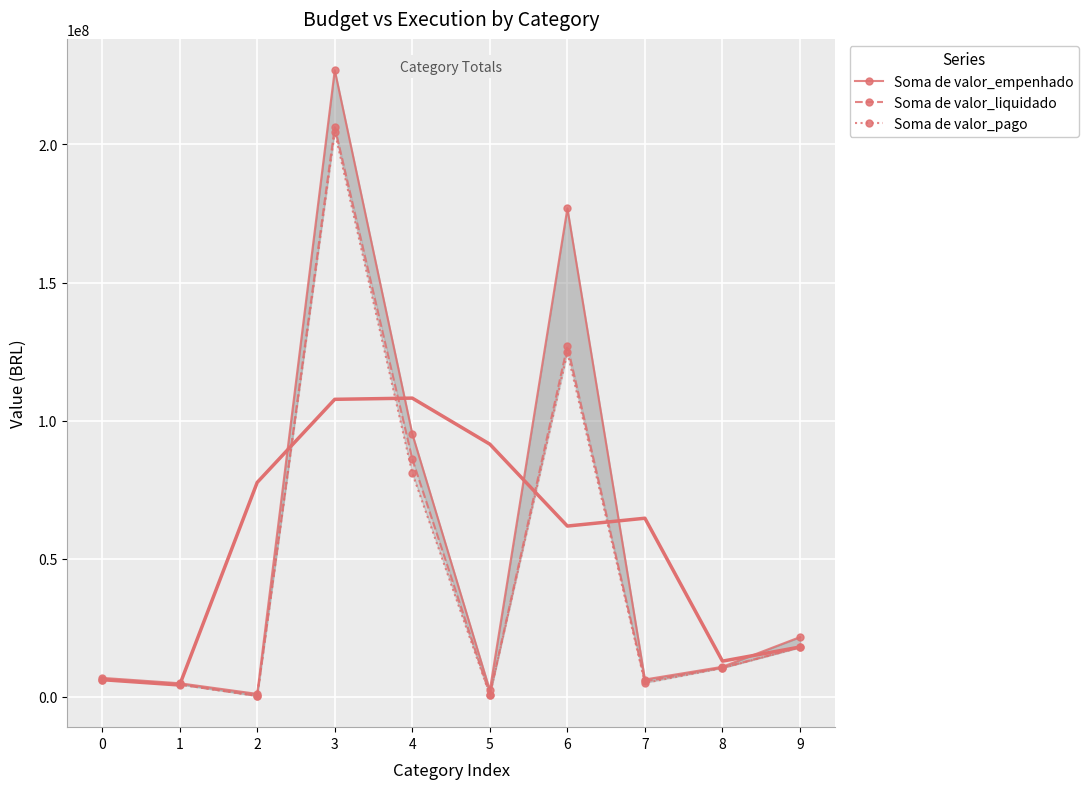

List the series in order of their peak value, lowest first.

Soma de valor_pago, Soma de valor_liquidado, Soma de valor_empenhado